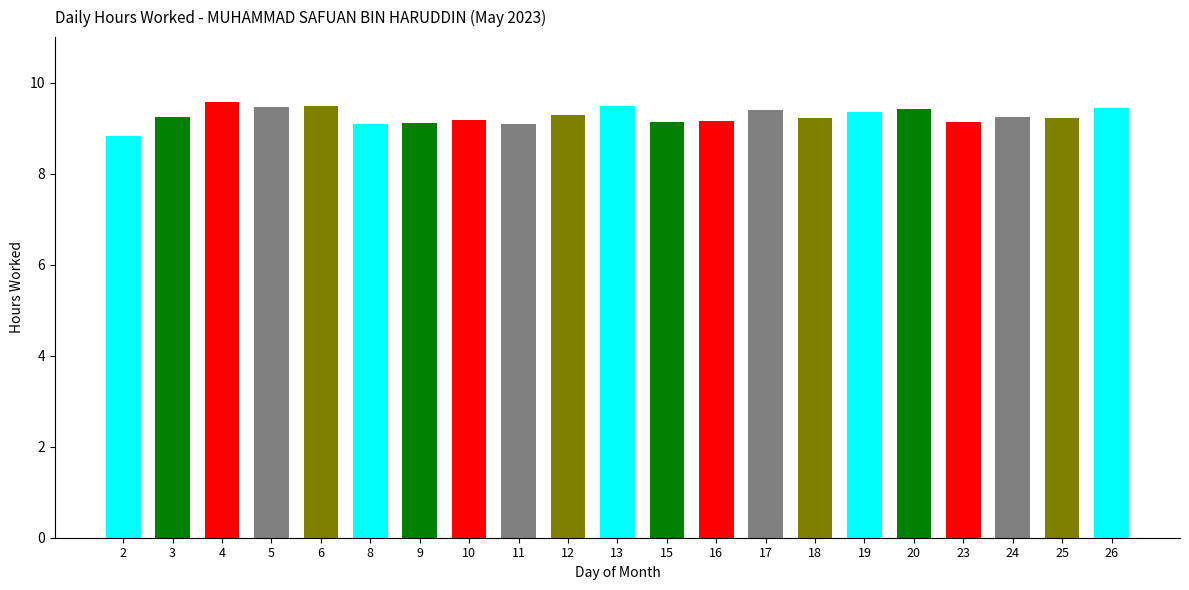

What is the maximum value shown in the chart?

9.6